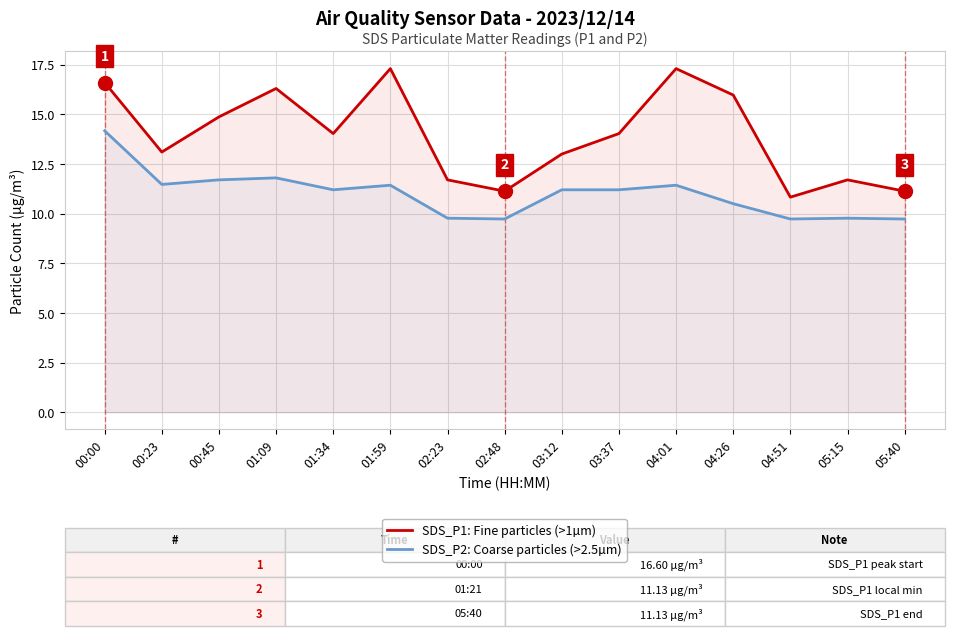

Reading left to right, extract all data points from this chart.

SDS_P1: Fine particles (>1µm): 16.6	13.1	14.9	16.3	14.0	17.3	11.7	11.1	13.0	14.0	17.3	16.0	10.8	11.7	11.1
SDS_P2: Coarse particles (>2.5µm): 14.2	11.5	11.7	11.8	11.2	11.4	9.8	9.7	11.2	11.2	11.4	10.5	9.7	9.8	9.7